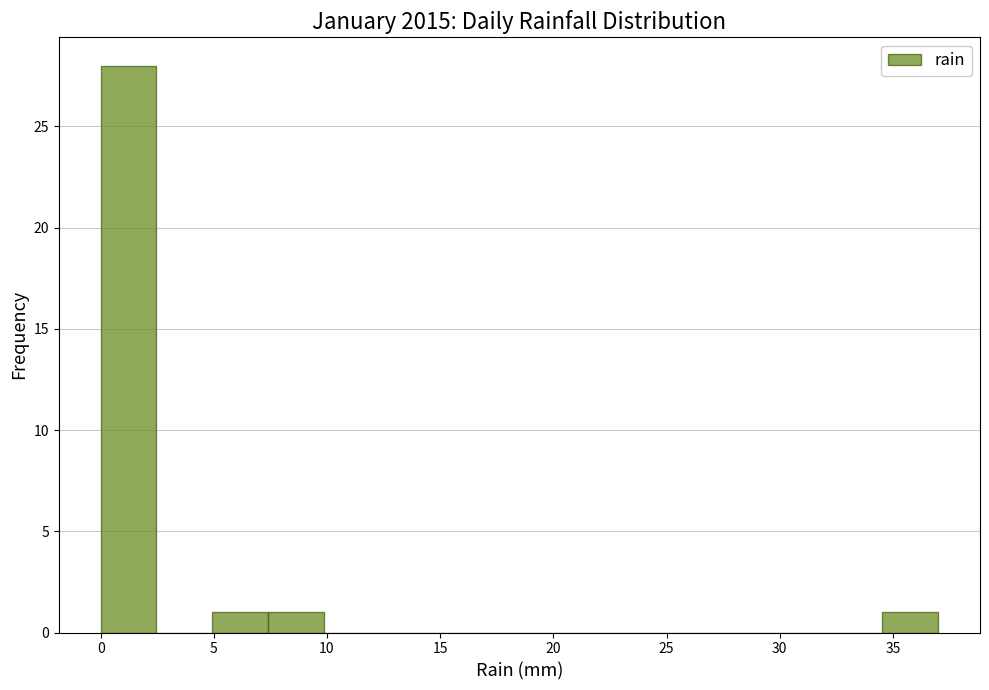

Reading left to right, transcribe this chart: for each bar, give the range it covers on the x-axis and its height. Neither the bar edges nor the heights are printed on the chart, so give them approximately, as read against the axes.

0.0 to 2.5: 28
2.5 to 5.0: 0
5.0 to 7.5: 1
7.5 to 10.0: 1
10.0 to 12.5: 0
12.5 to 15.0: 0
15.0 to 17.5: 0
17.5 to 19.5: 0
19.5 to 22.0: 0
22.0 to 24.5: 0
24.5 to 27.0: 0
27.0 to 29.5: 0
29.5 to 32.0: 0
32.0 to 34.5: 0
34.5 to 37.0: 1